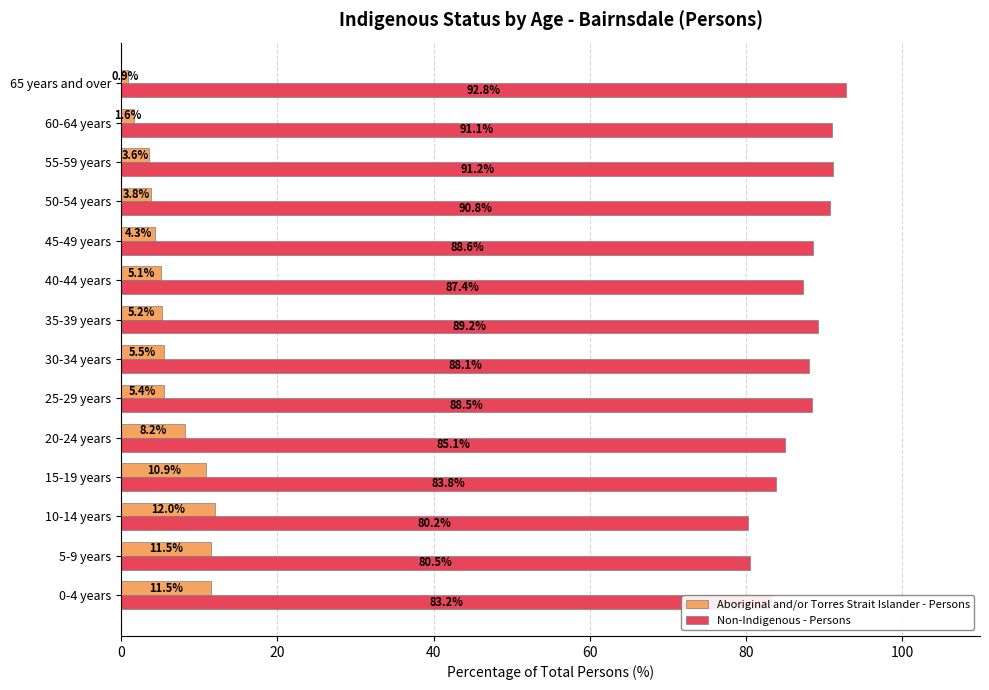

What is the difference between the Aboriginal and/or Torres Strait Islander - Persons values at 60-64 years and 5-9 years?

9.9